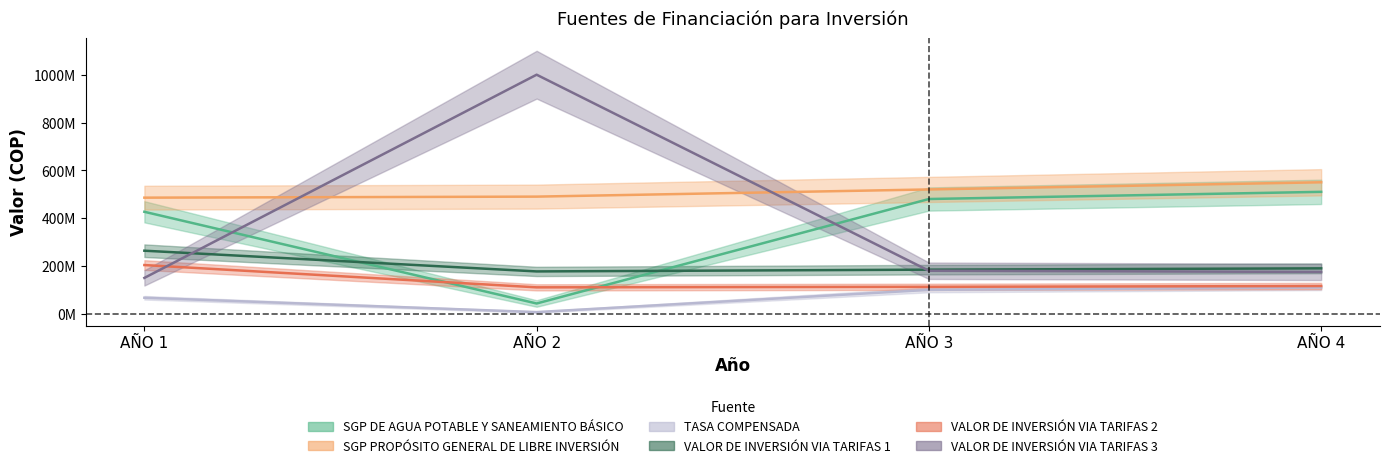

In VALOR DE INVERSIÓN VIA TARIFAS 1, how many points are lower than both neighbors (excluding endpoints)?

1